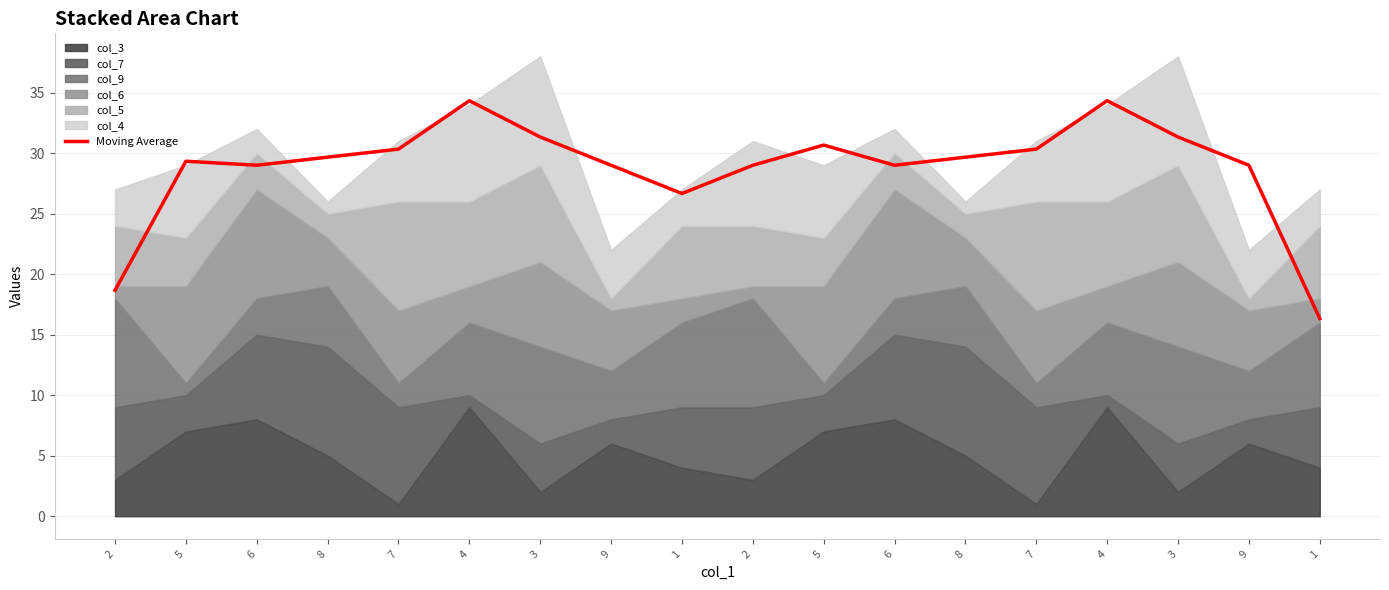

Where is the first local minimum?

6